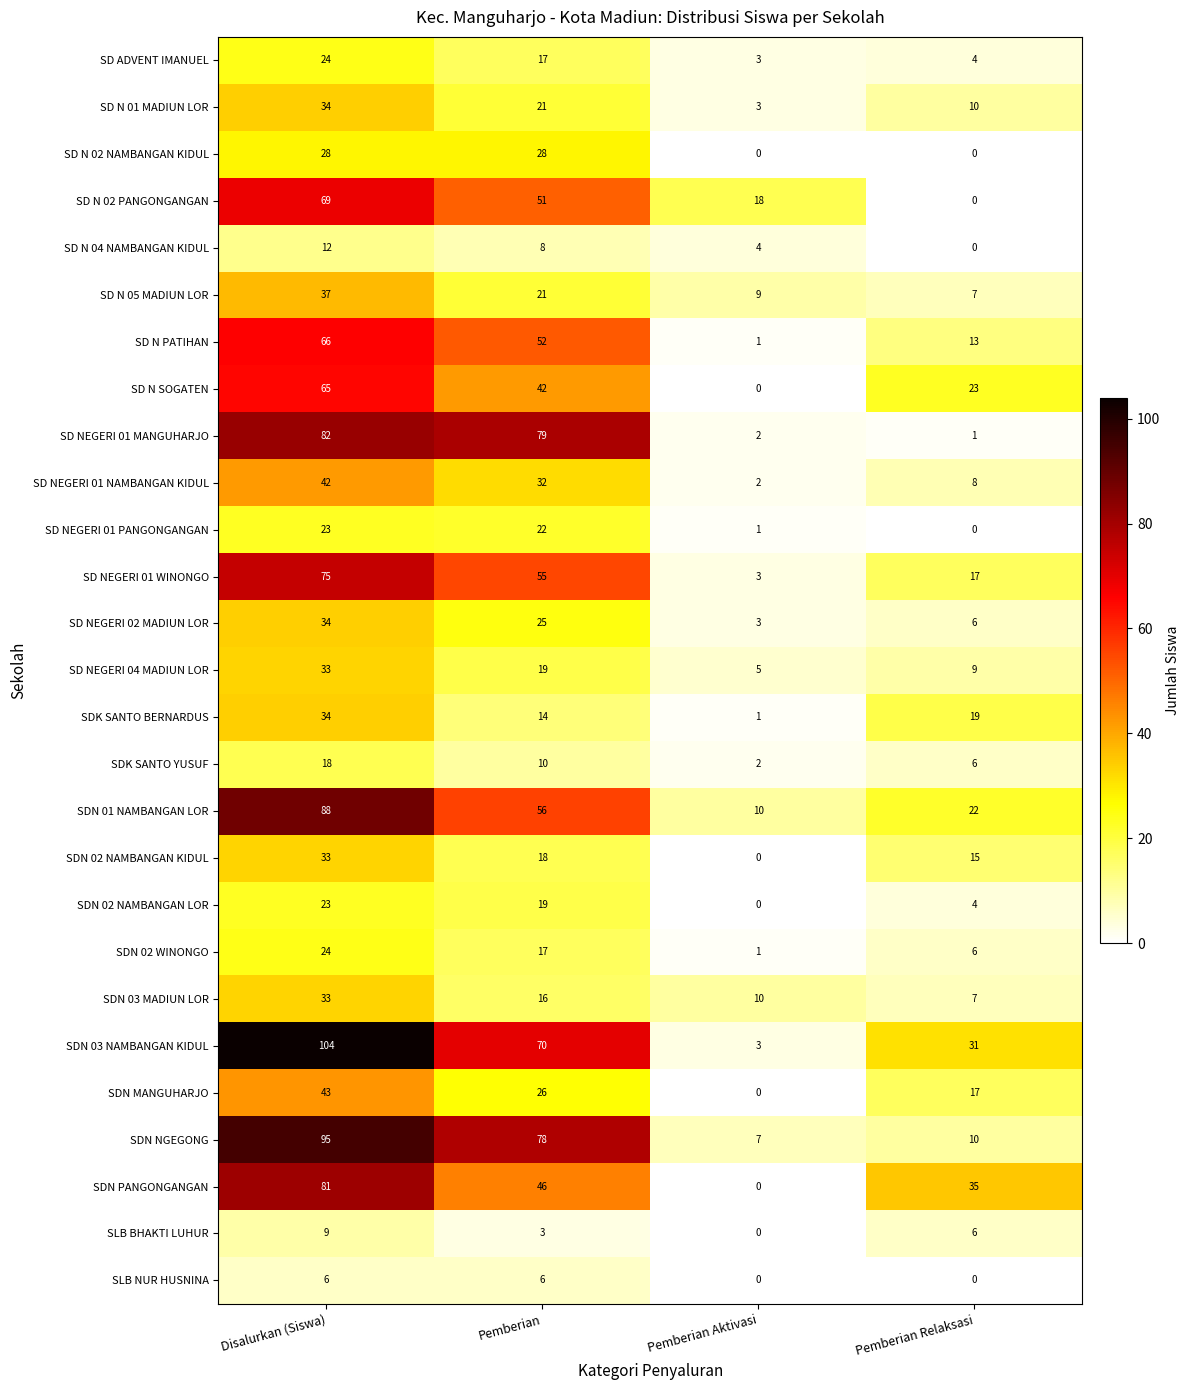

At which label does SD N 04 NAMBANGAN KIDUL first exceed 8?

Disalurkan (Siswa)